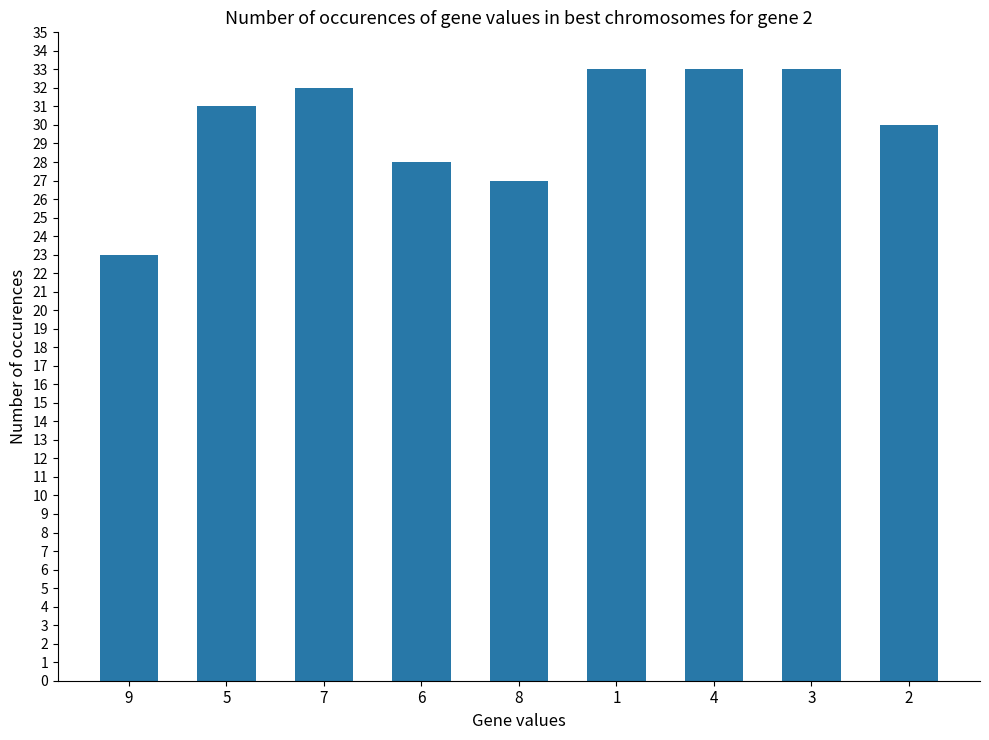

What is the label of the 2nd bar from the right?

3